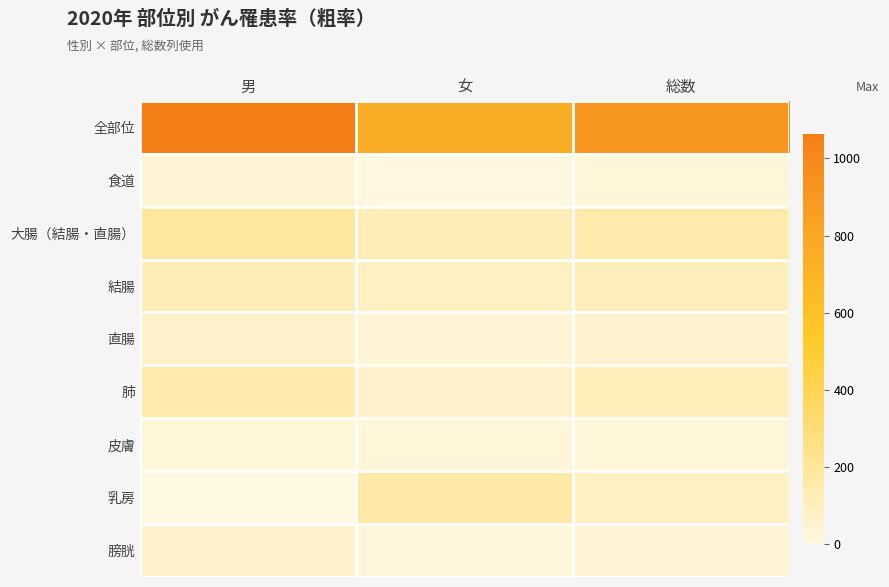

How many distinct data groups are displayed?

9